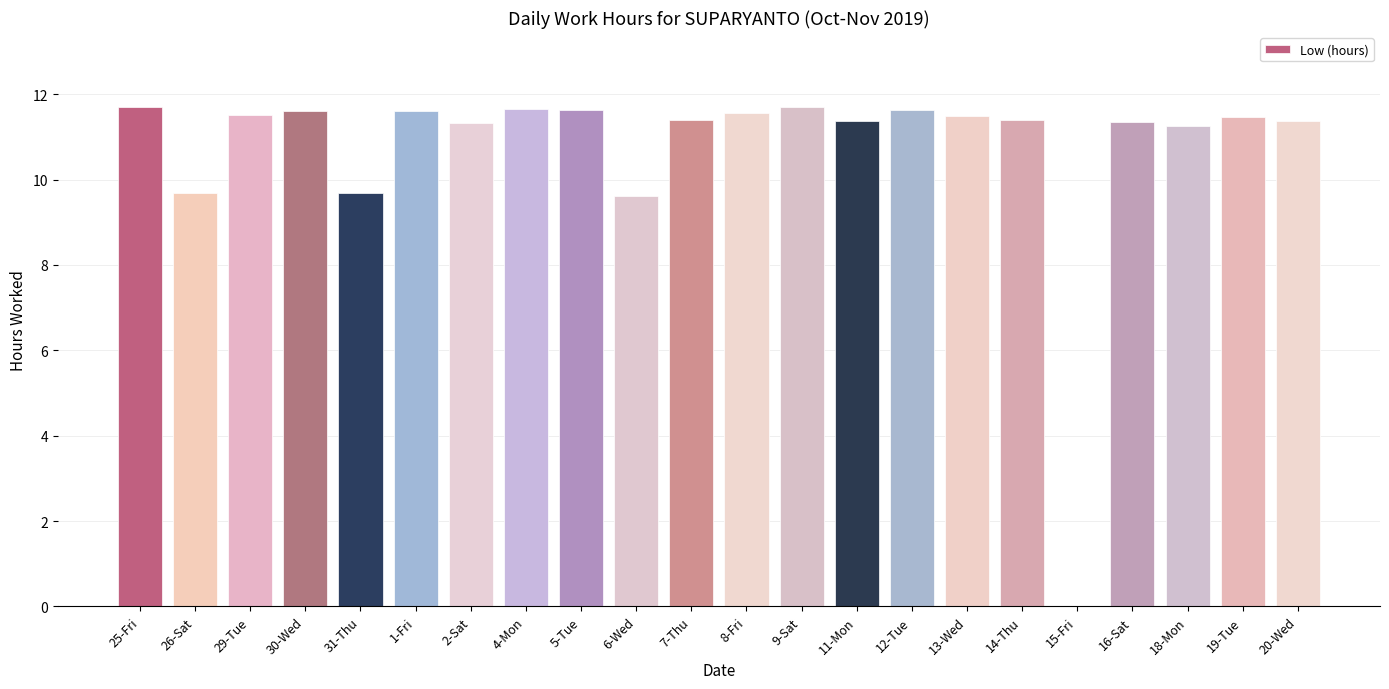

What is the sum of the values at 30-Wed and 31-Thu?

21.3